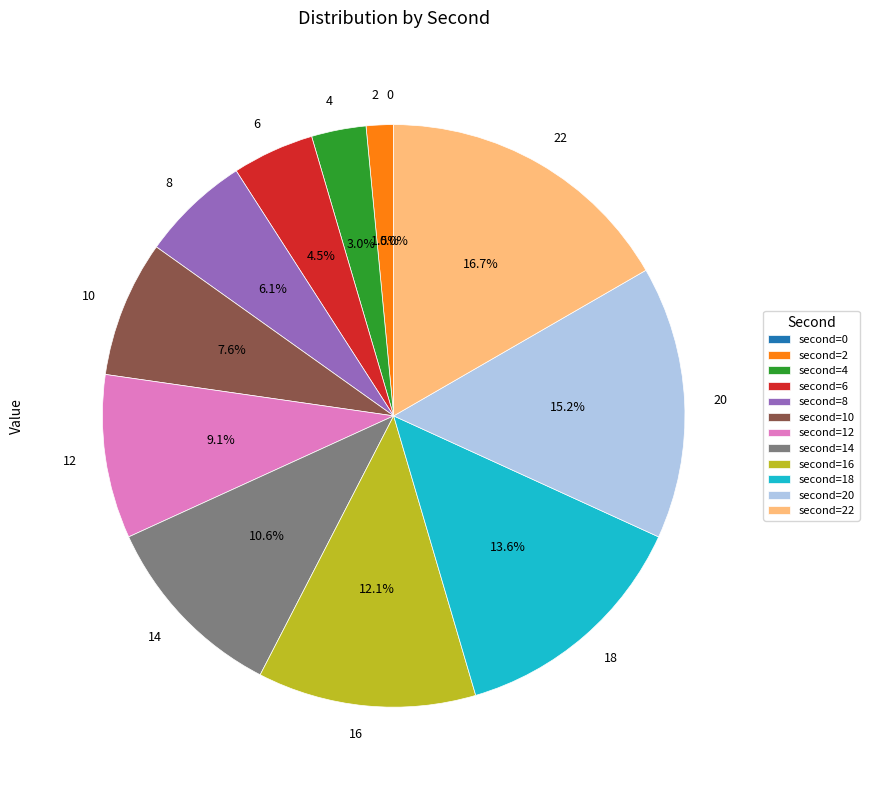

How many segments does this pie chart have?

12